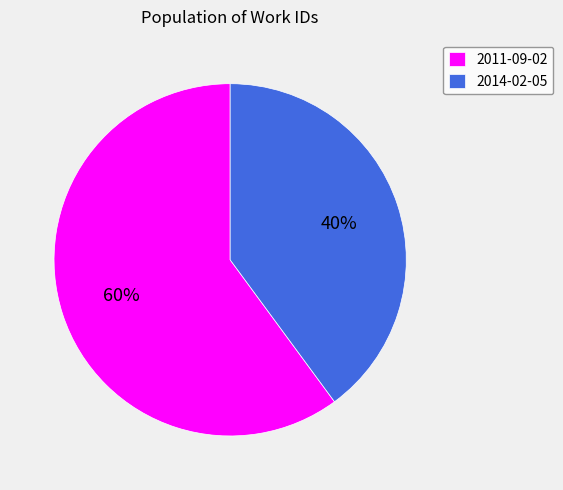

True or false: 2011-09-02 accounts for 60% of the total.

True